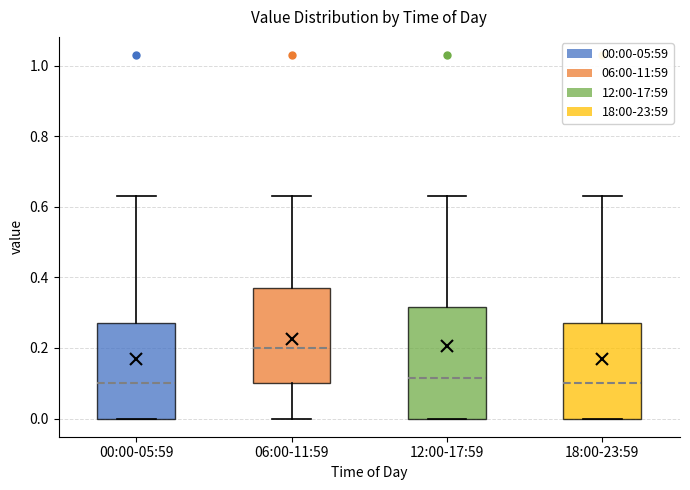

Comparing the boxes themselves (not the whiskers), which one is the tallest?

12:00-17:59